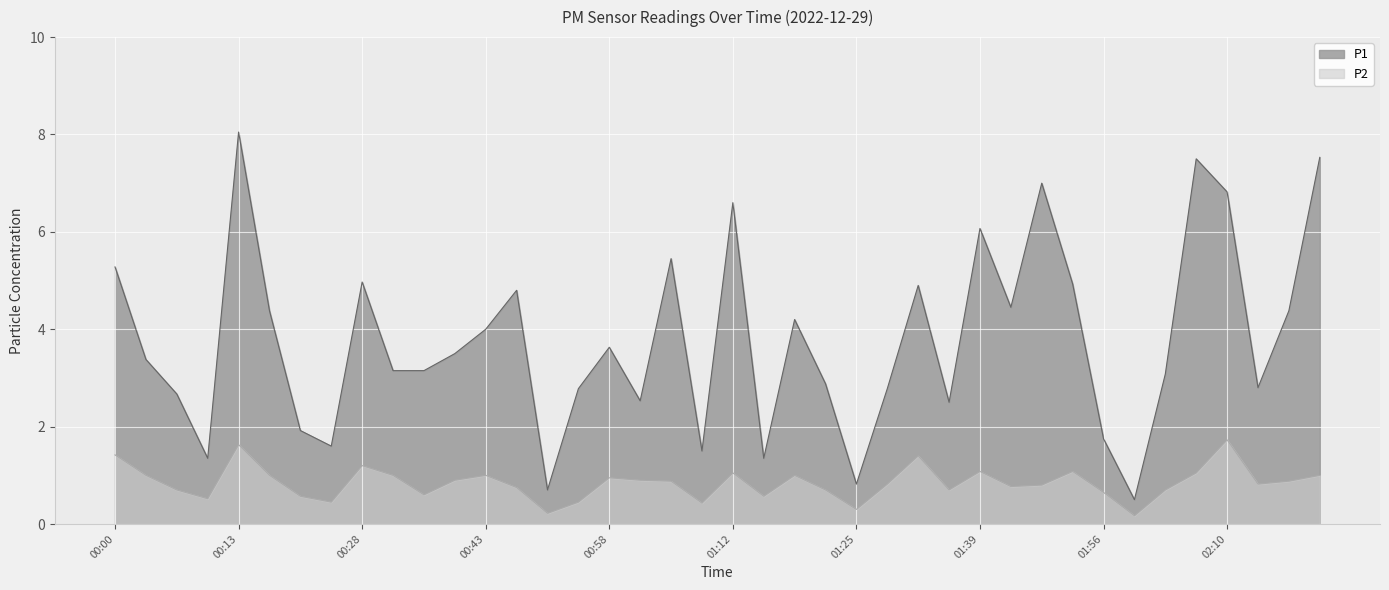

What is the difference between the maximum and minimum values in the P1 series?

7.6